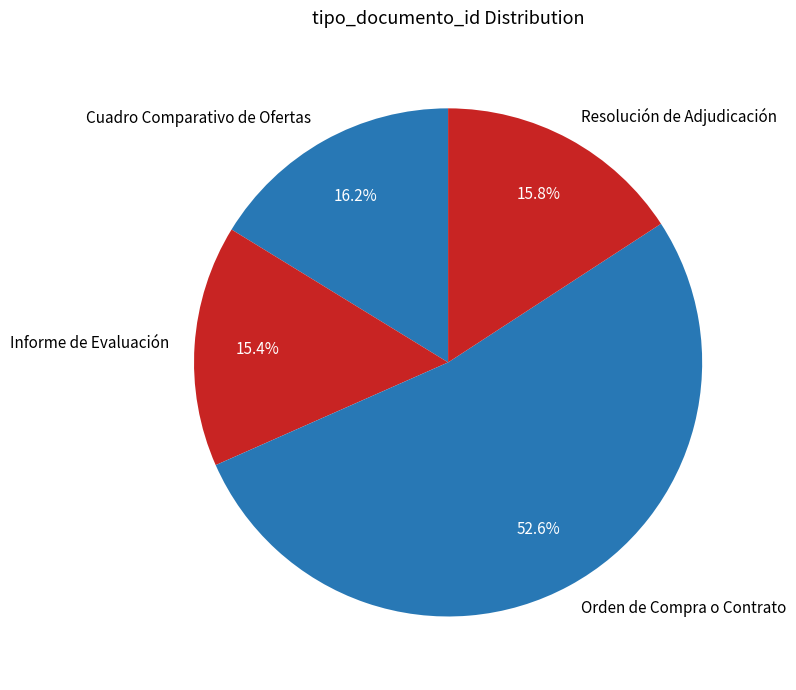

Between Orden de Compra o Contrato and Cuadro Comparativo de Ofertas, which is larger?

Orden de Compra o Contrato